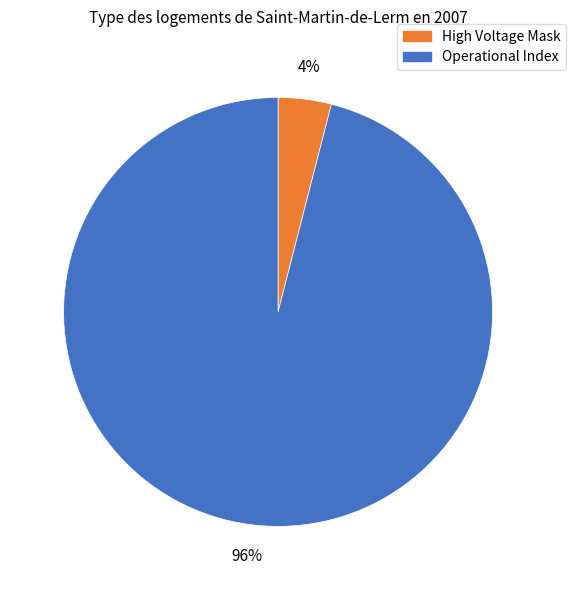

Is there a majority slice in this chart?

Yes